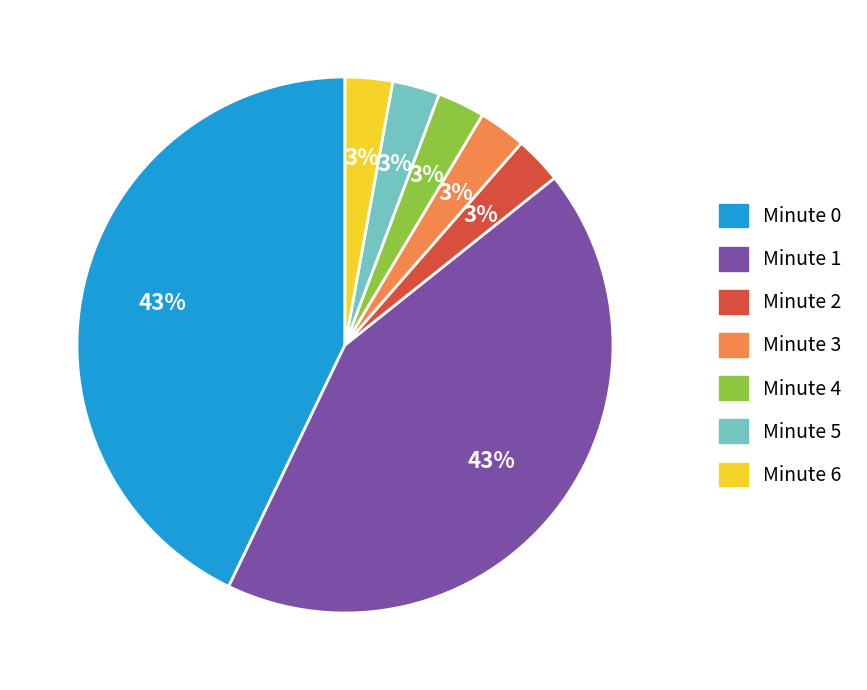

Does any single category account for the majority?

No